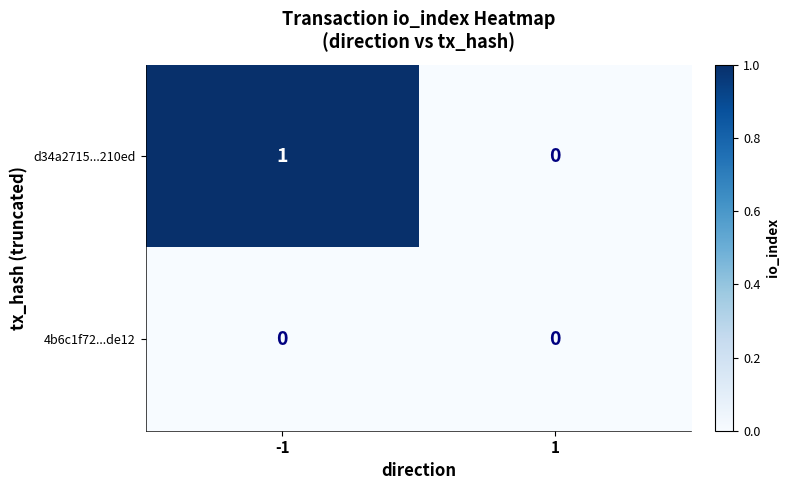

How many distinct data groups are displayed?

2